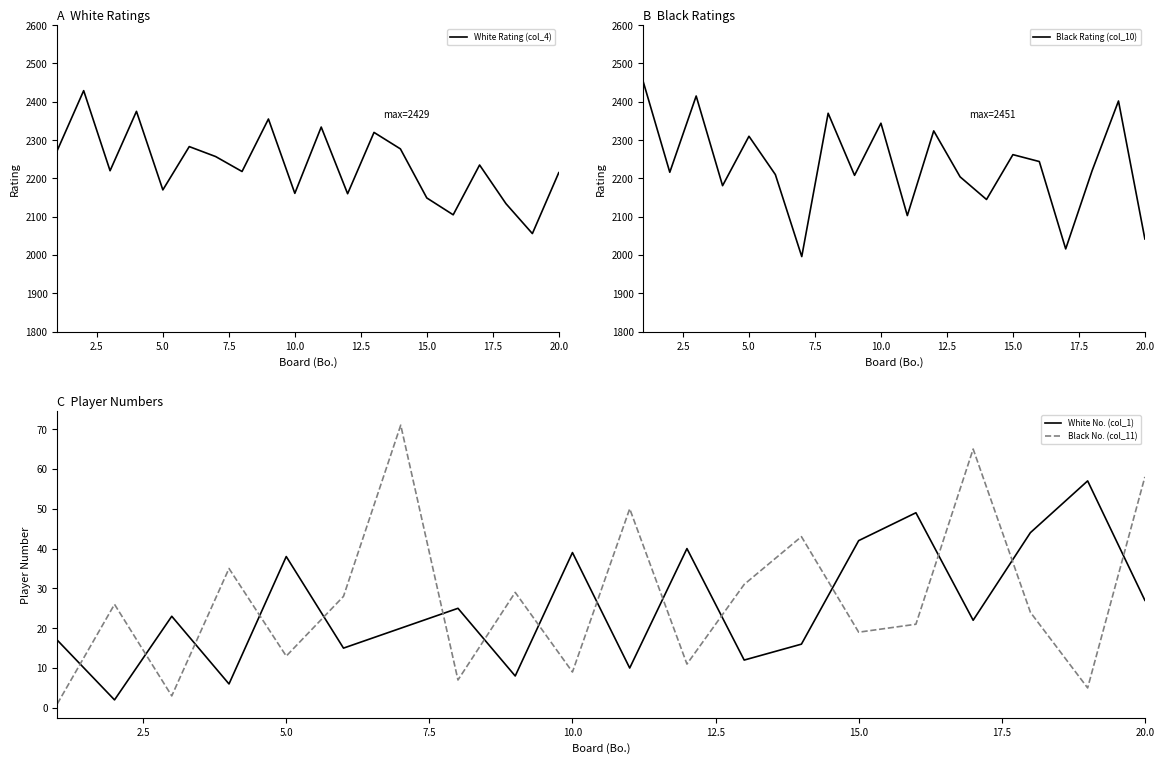

The value of White No. (col_1) at 5.0 is 22. True or false?

False